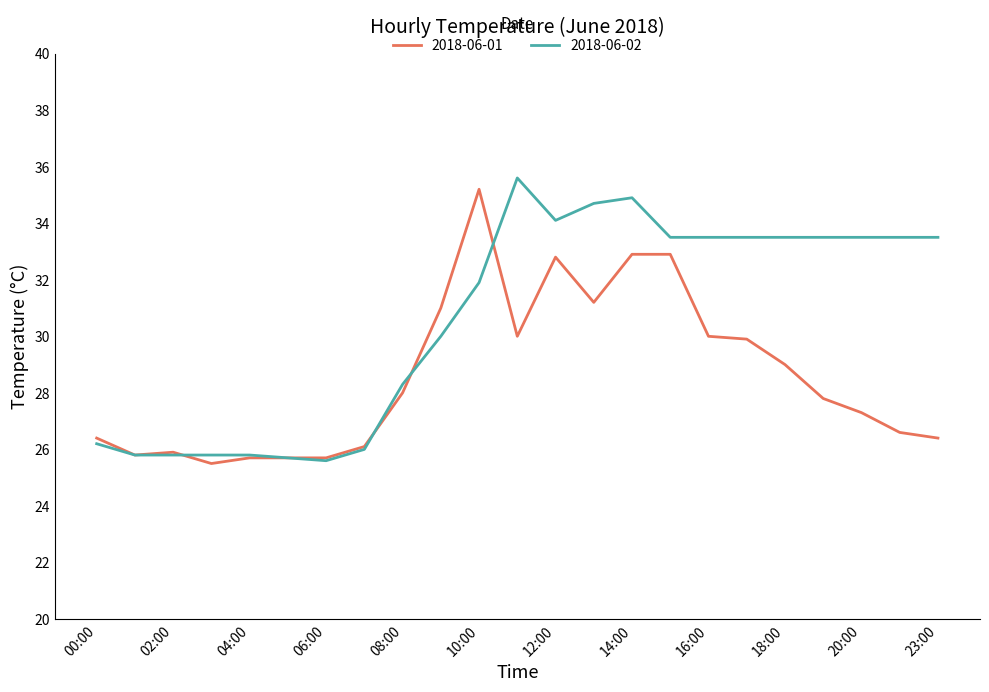

Which series has the largest total across all categories?

2018-06-02